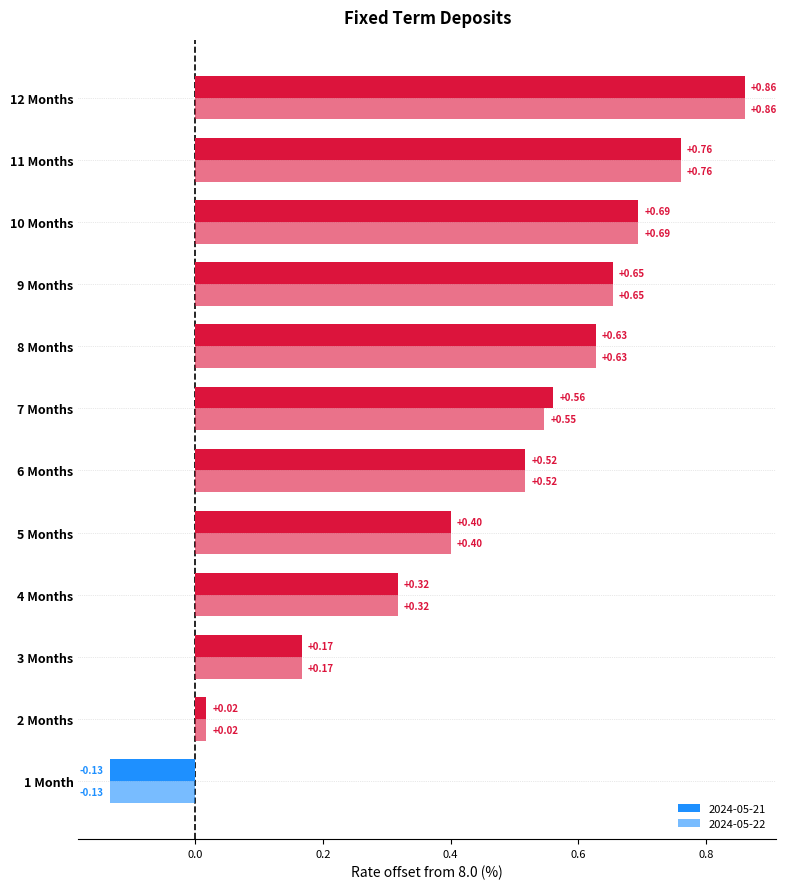

Which series changed the most between 8 Months and 10 Months?

2024-05-21